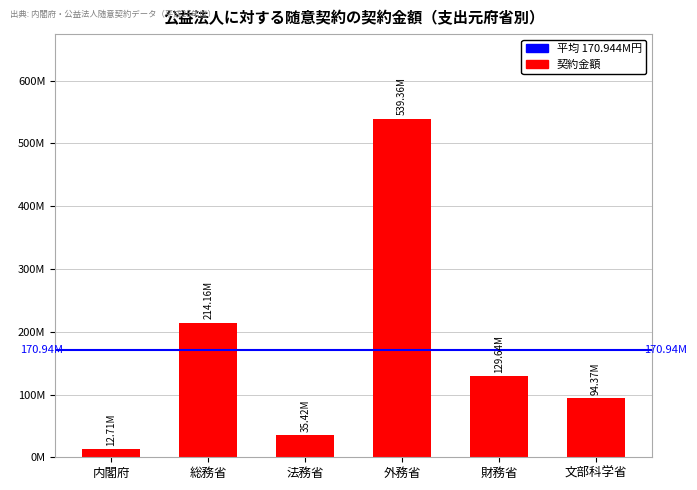

What is the label of the 1st bar from the right?

文部科学省